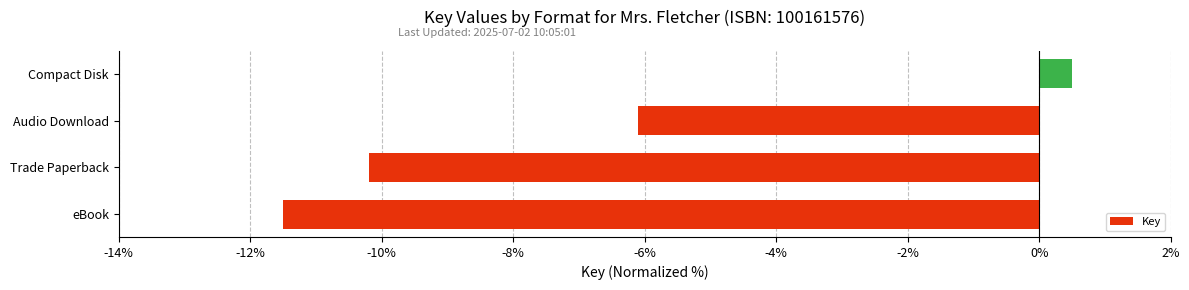

Reading bottom to top, transcribe all the data shown in this chart.

eBook=-11.5	Trade Paperback=-10.2	Audio Download=-6.1	Compact Disk=0.5